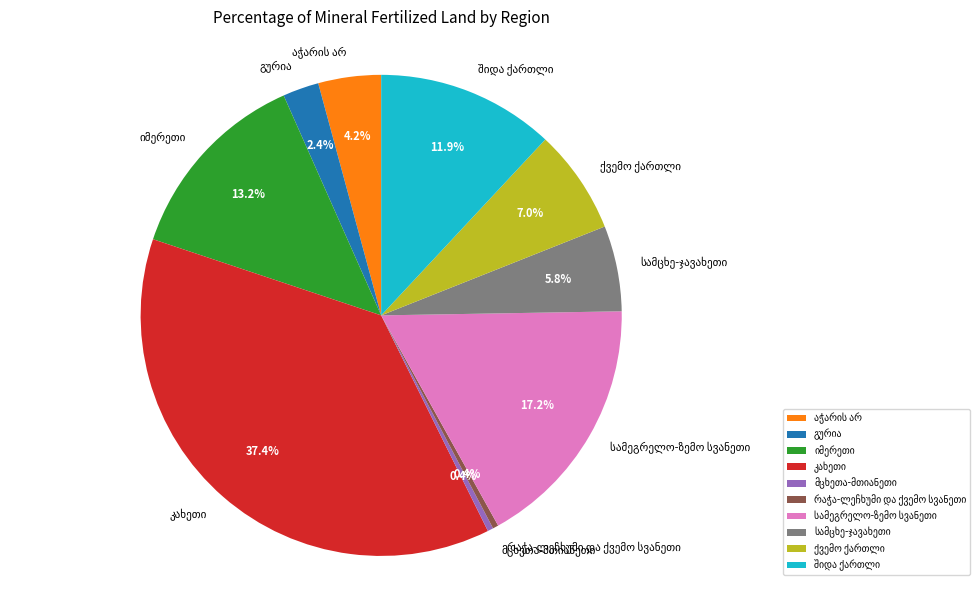

Does any single category account for the majority?

No